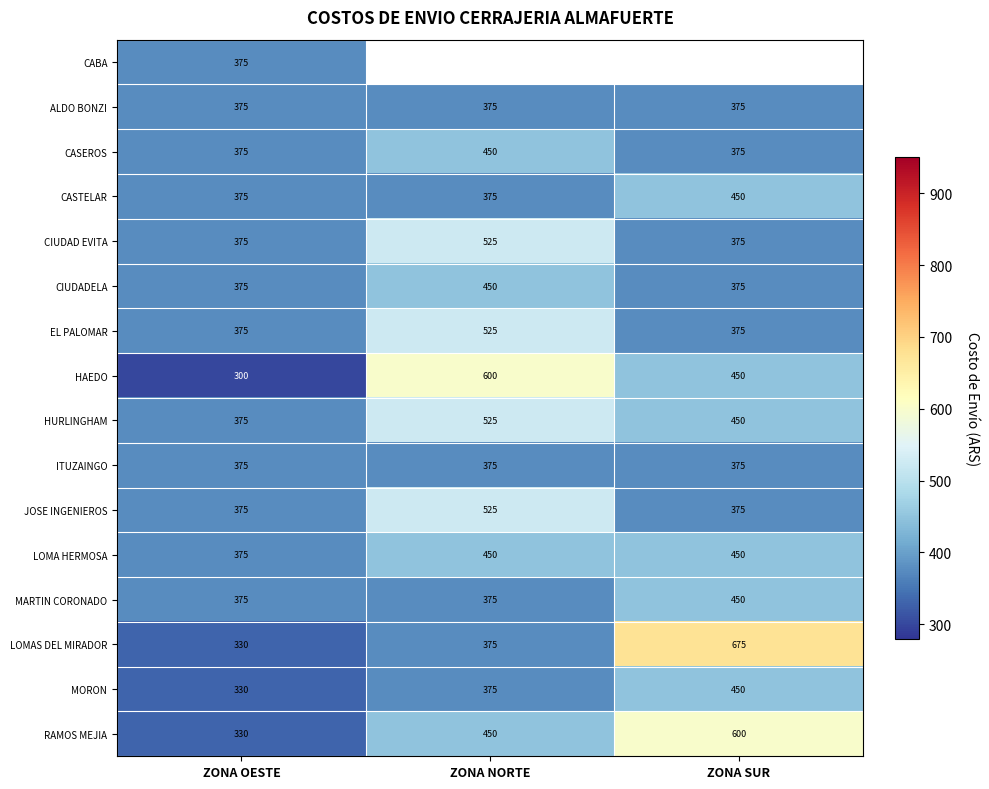

True or false: HURLINGHAM has a value of 375 at ZONA OESTE.

True